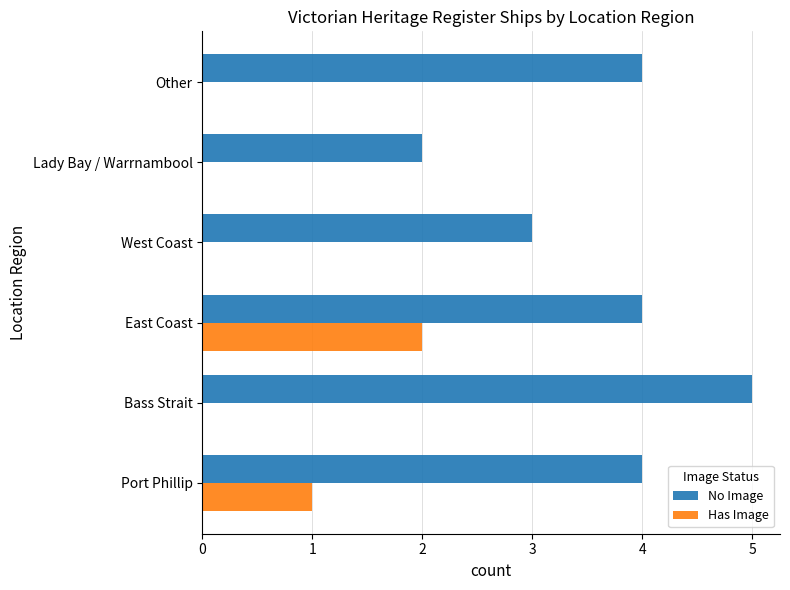

Count the number of data series in this chart.

2